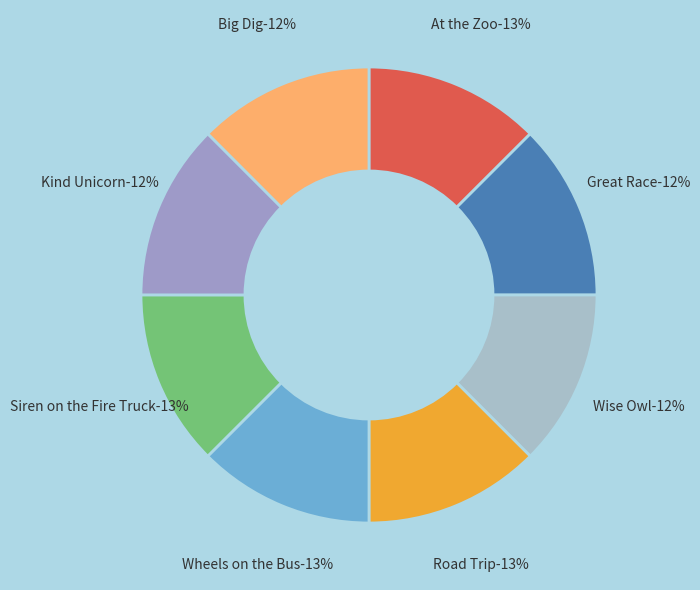

What is the smallest slice in the pie chart?

Big Dig